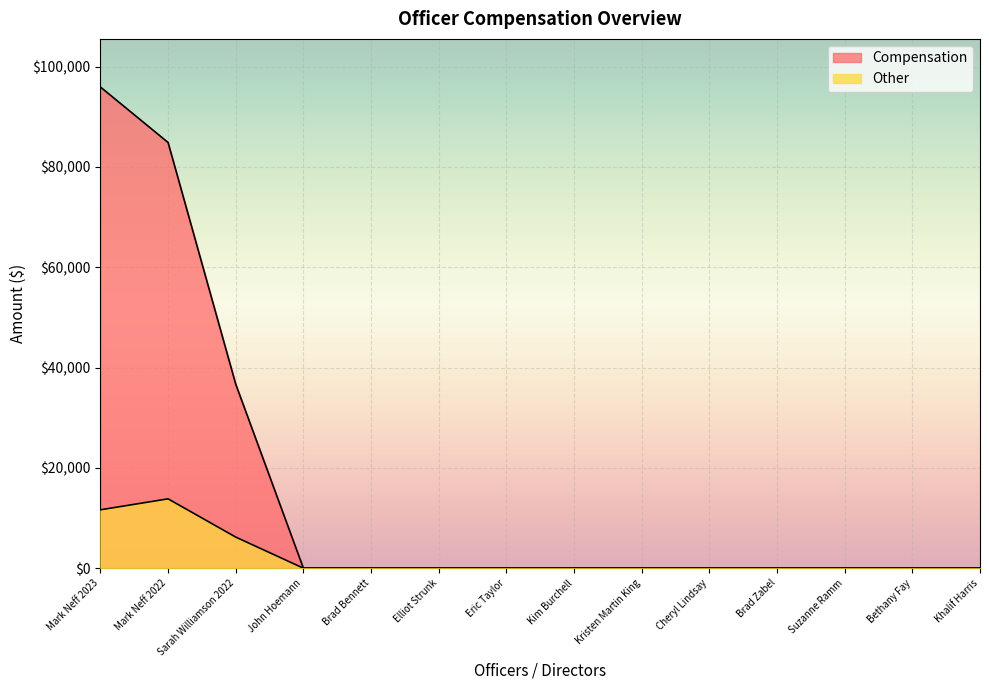

What is the label of the 10th point from the right?

Brad Bennett